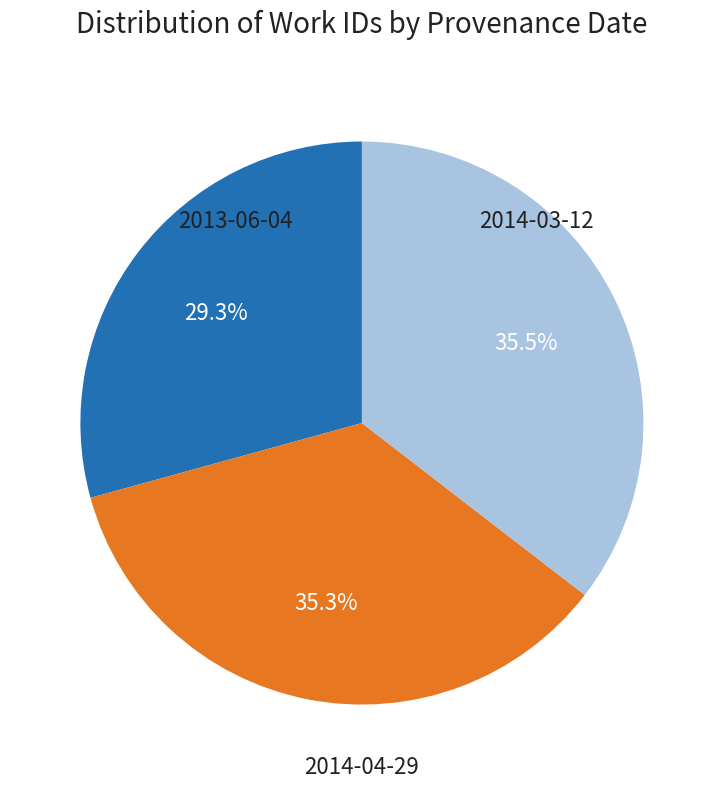

The 2014-03-12 slice represents 43% of the pie. True or false?

False